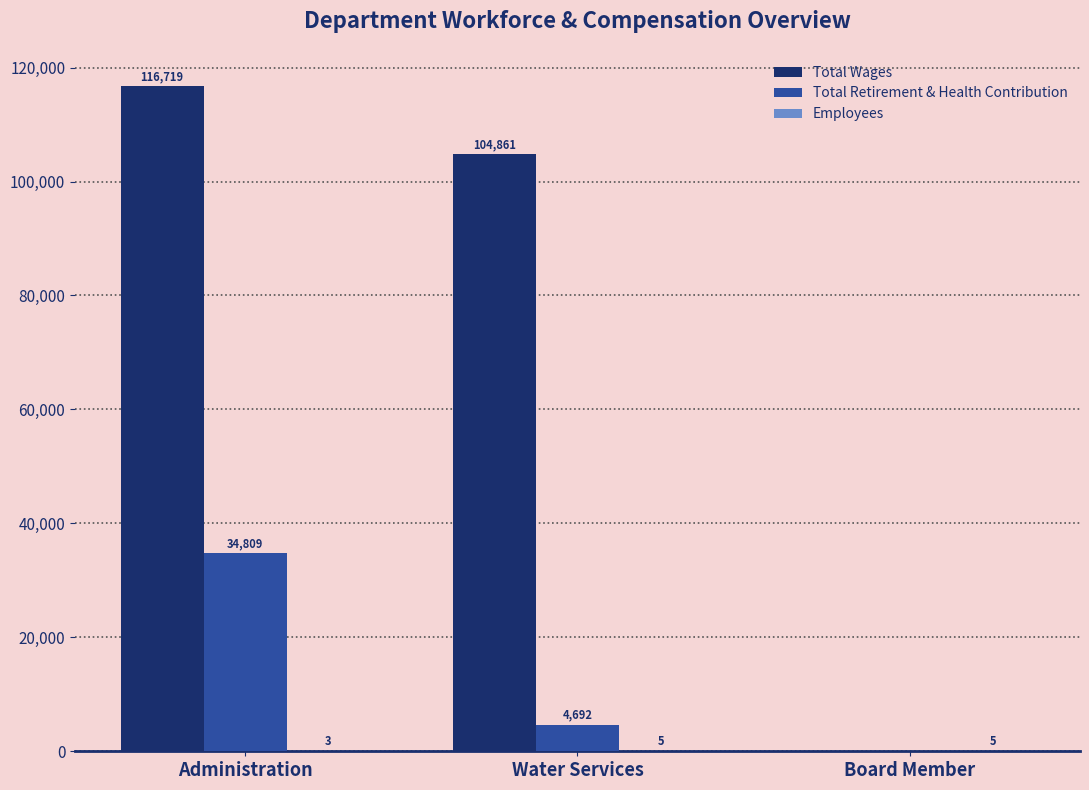

Which series has the largest total across all categories?

Total Wages